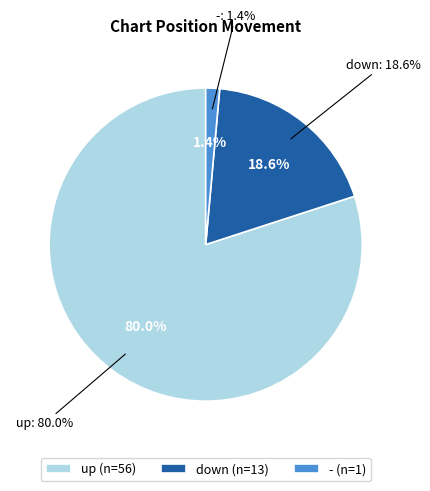

What portion of the pie excludes -?

98.6%